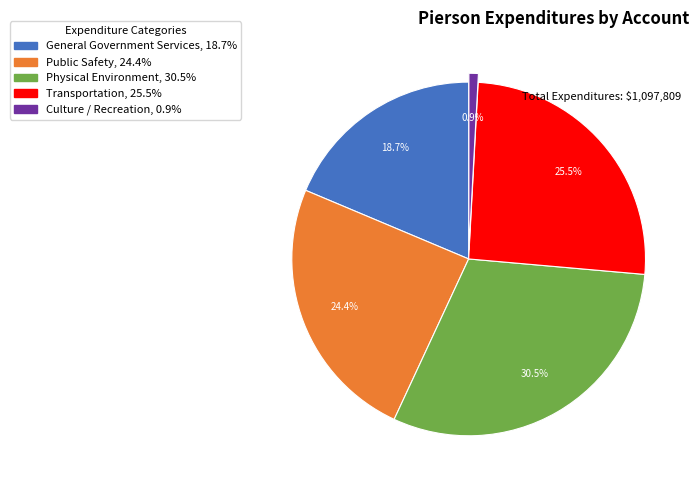

How many segments does this pie chart have?

5